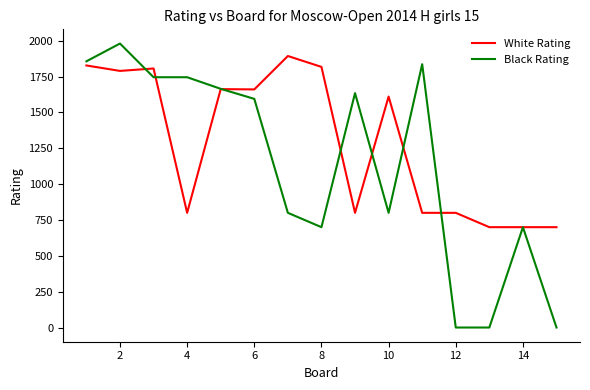

How many values in the White Rating series are below 1611?

7